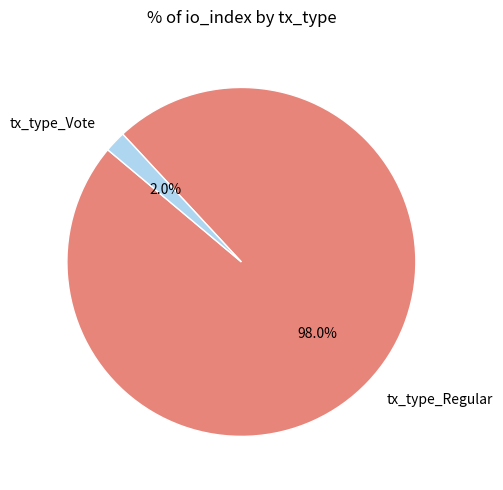

Is tx_type_Regular the majority of the pie?

Yes